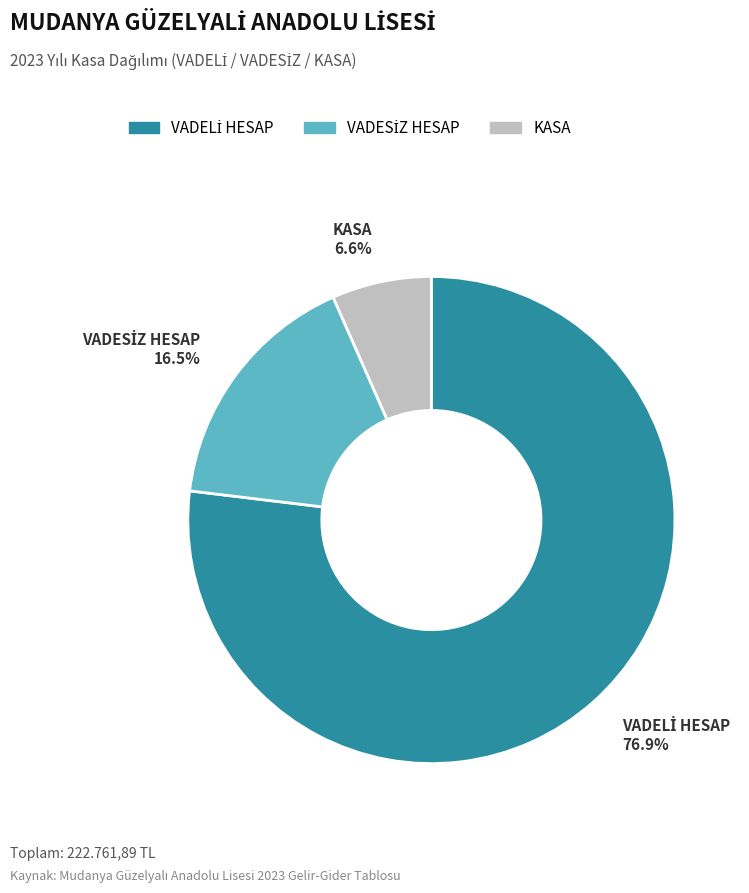

To the nearest percent, what is the difference between the largest and smallest slice percentages?

70%